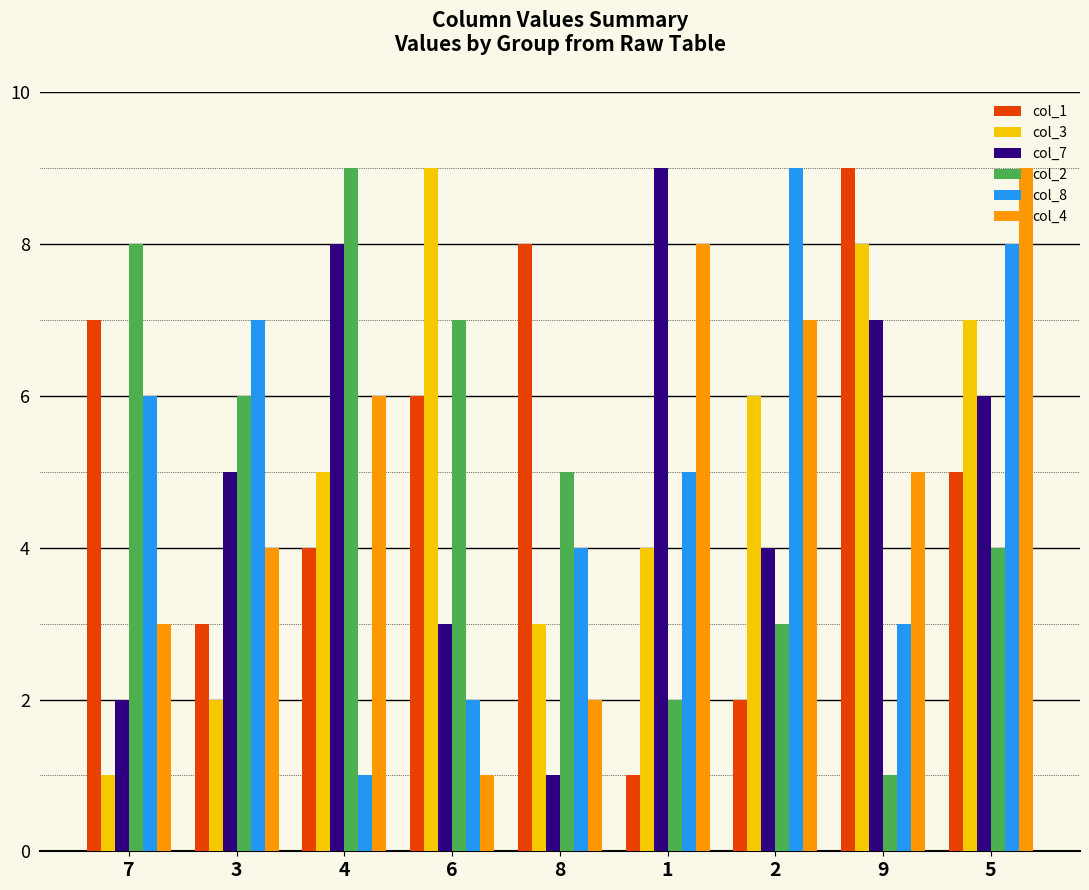

The col_2 series shows 2 at 5. True or false?

False